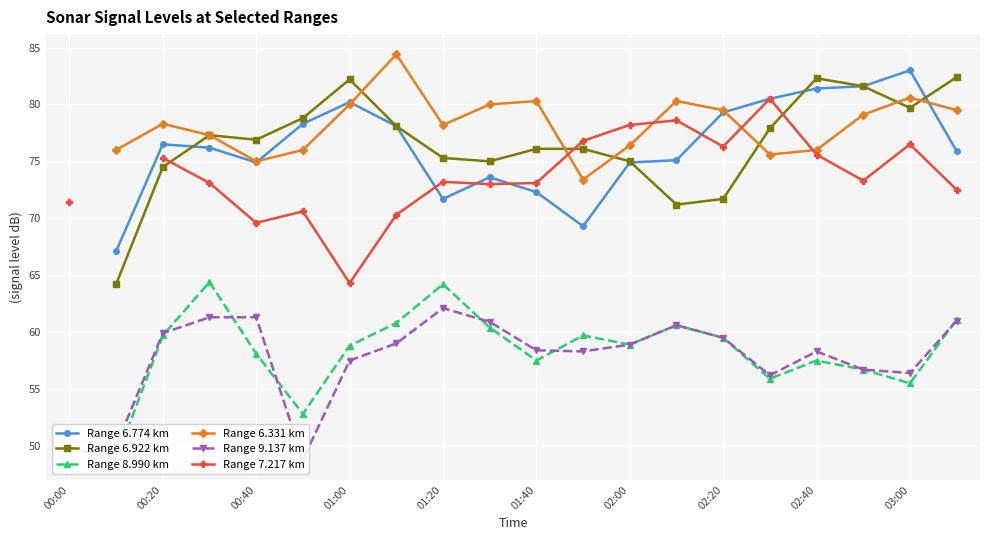

What is the sum of the Range 6.774 km values at 02:00 and 00:20?

151.4